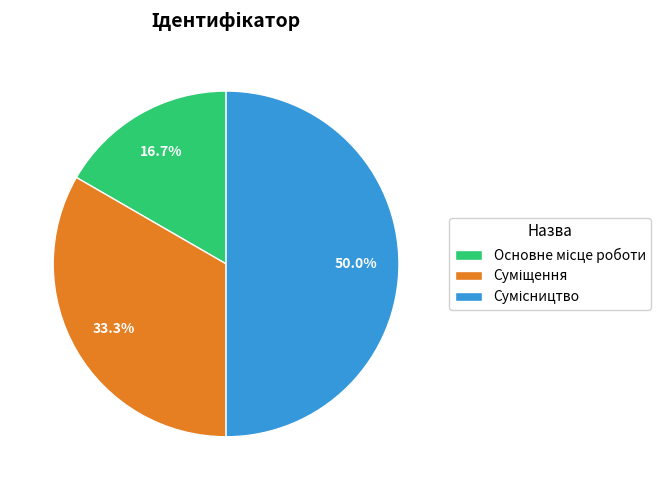

How many segments does this pie chart have?

3